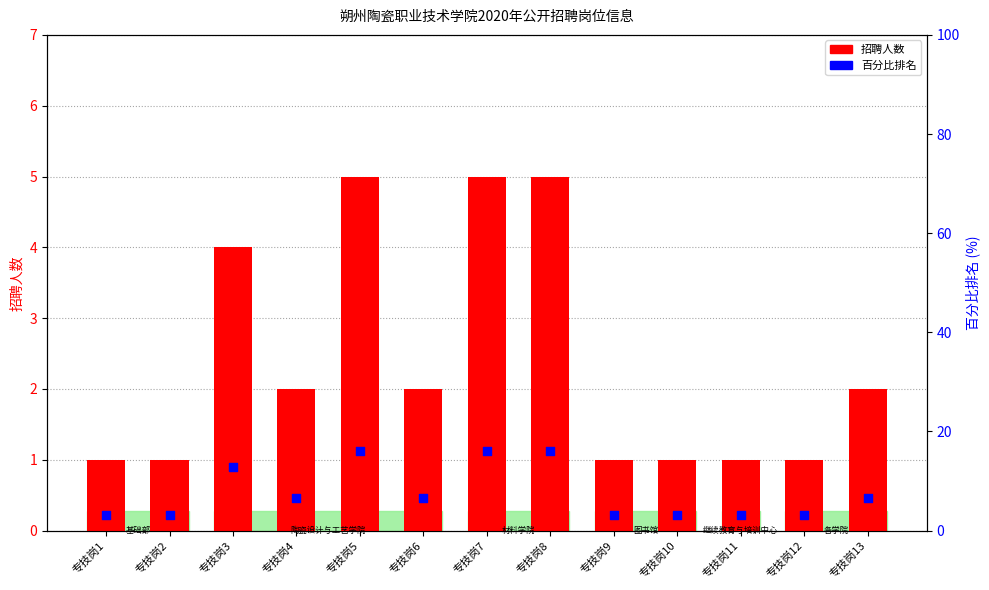

At which category is the sum across all series the highest?

专技岗5